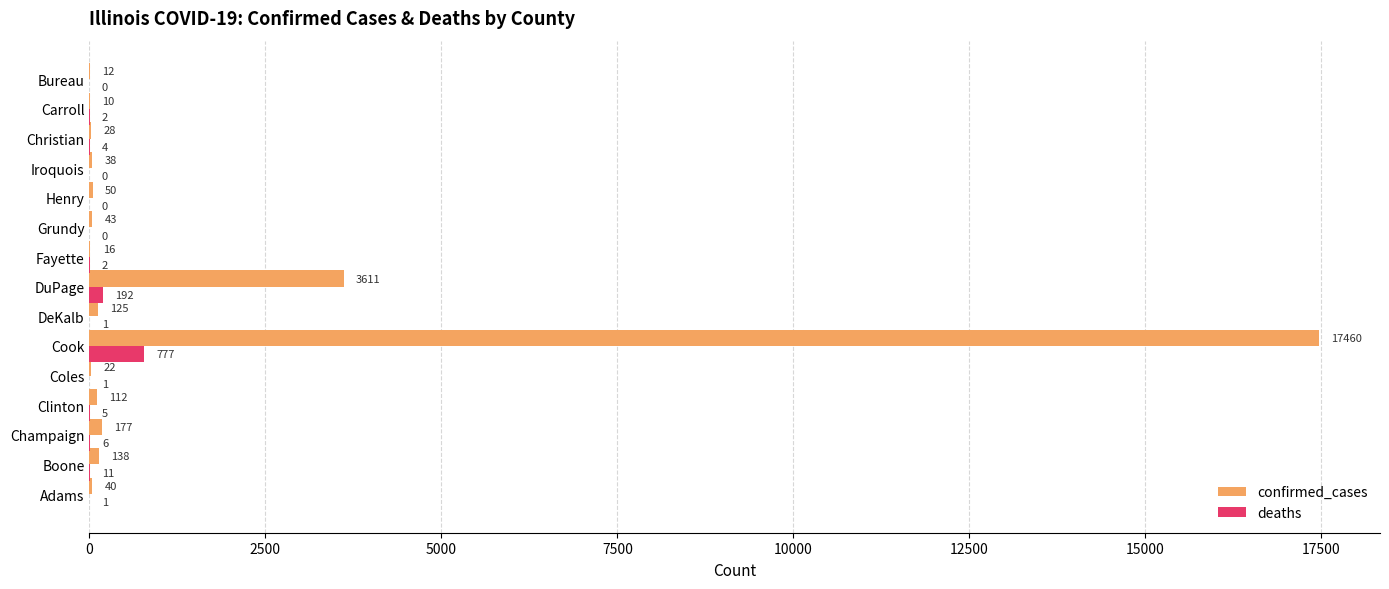

Which series has the largest total across all categories?

confirmed_cases